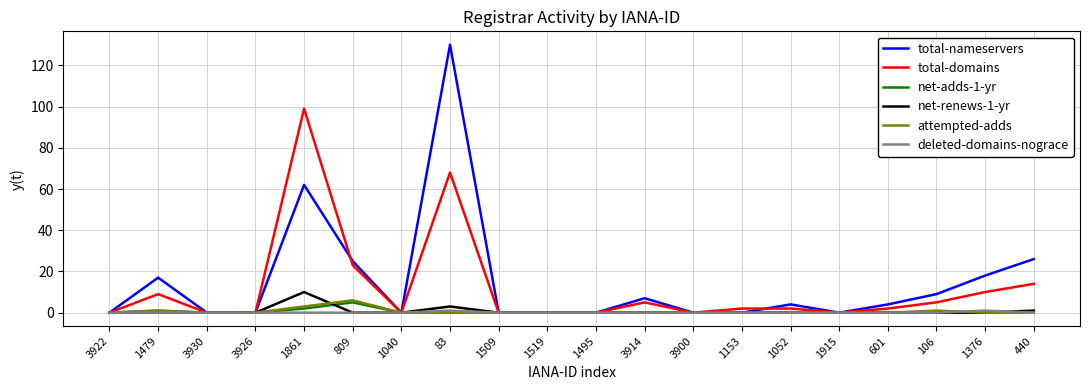

What position from the right is 1519?

11